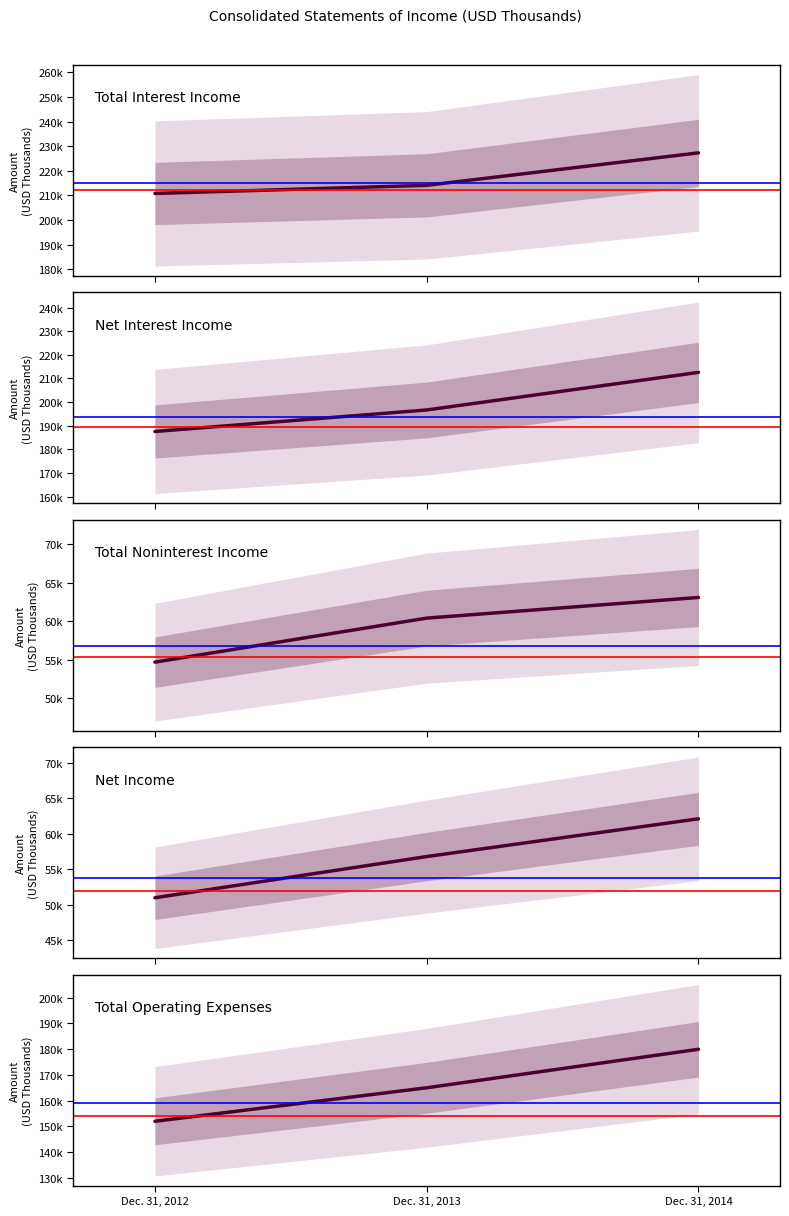

What is the minimum value for Net Interest Income?

187545